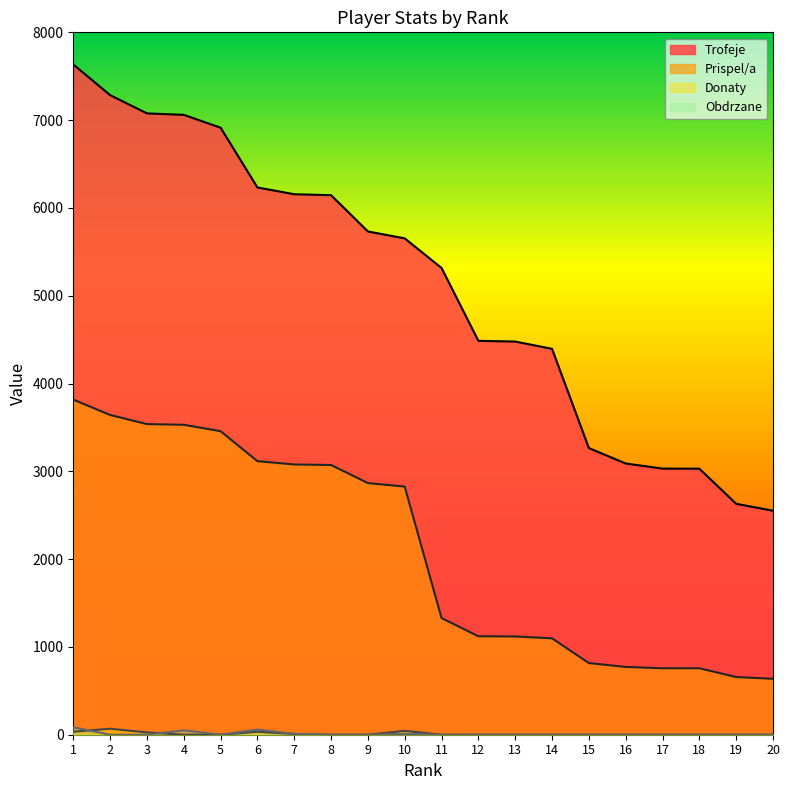

What is the difference between the Obdrzane values at 7 and 3?

10